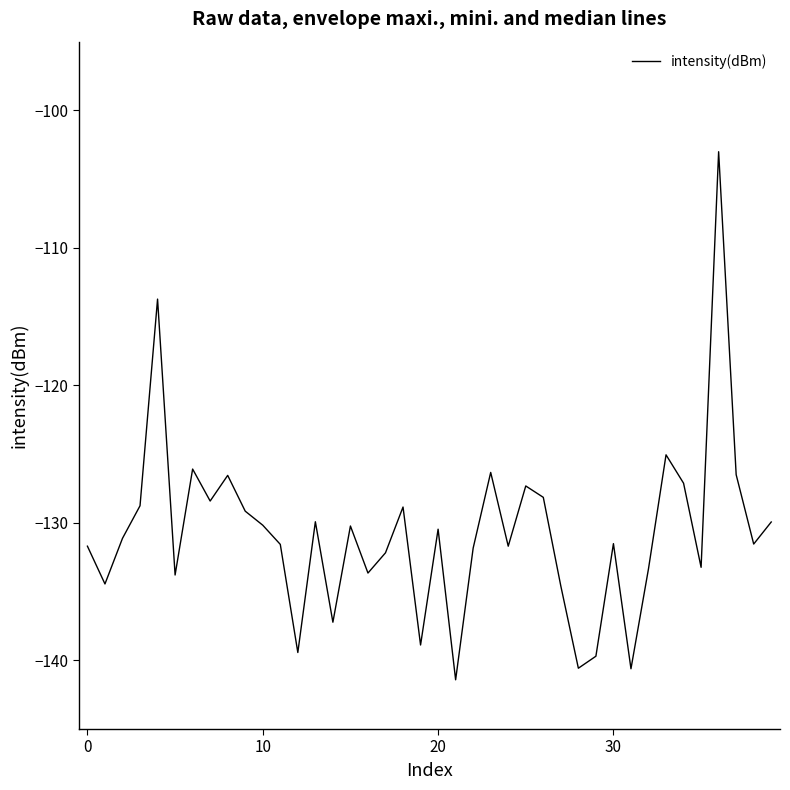

How many series are shown in this chart?

1